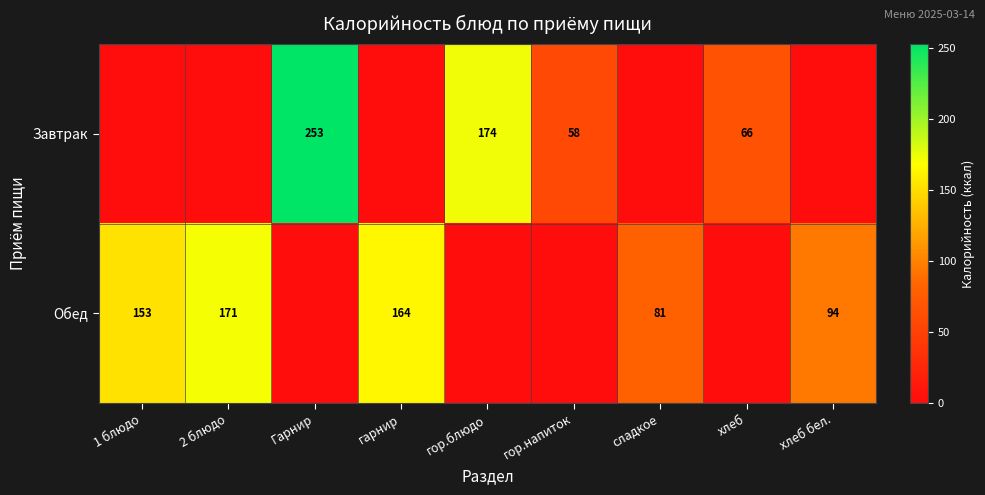

The Обед series shows 63.5 at хлеб бел.. True or false?

False